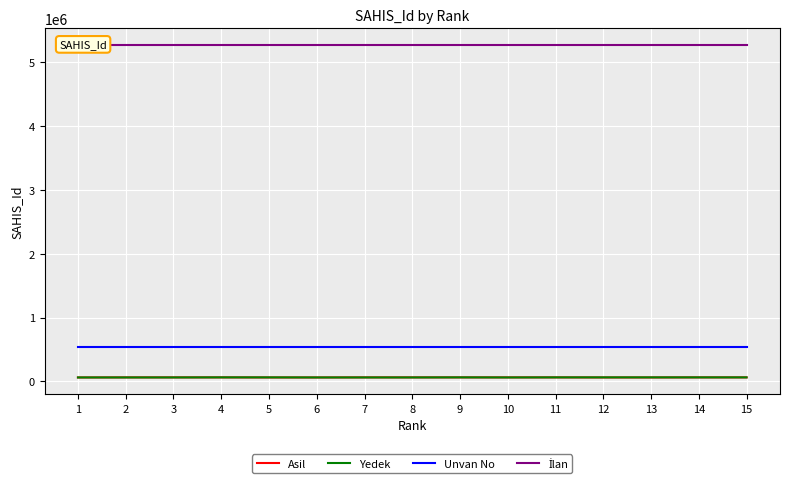

What is the spread (max minus min) of values at 15?

5204127